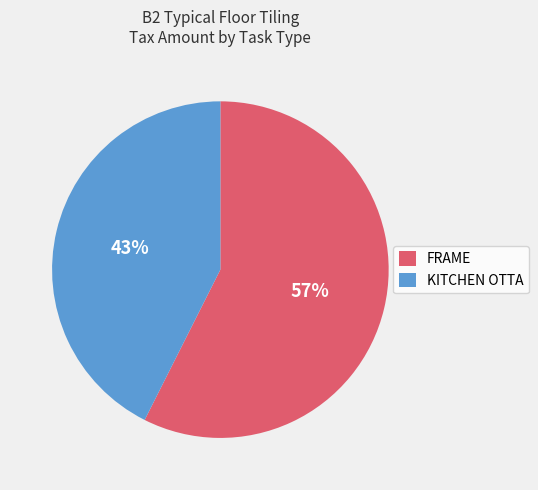

To the nearest percent, what is the average slice percentage?

50%